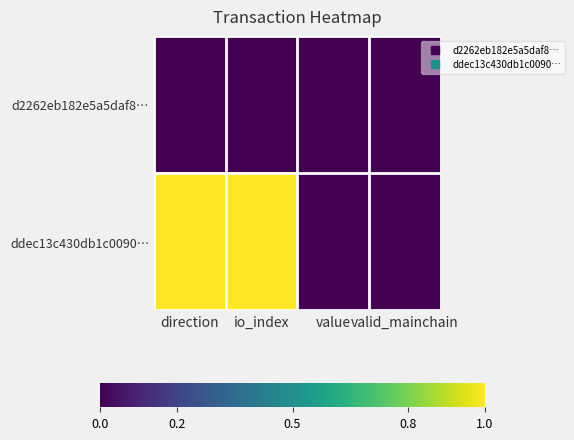

What is the difference between the highest and lowest values at direction?

1.0